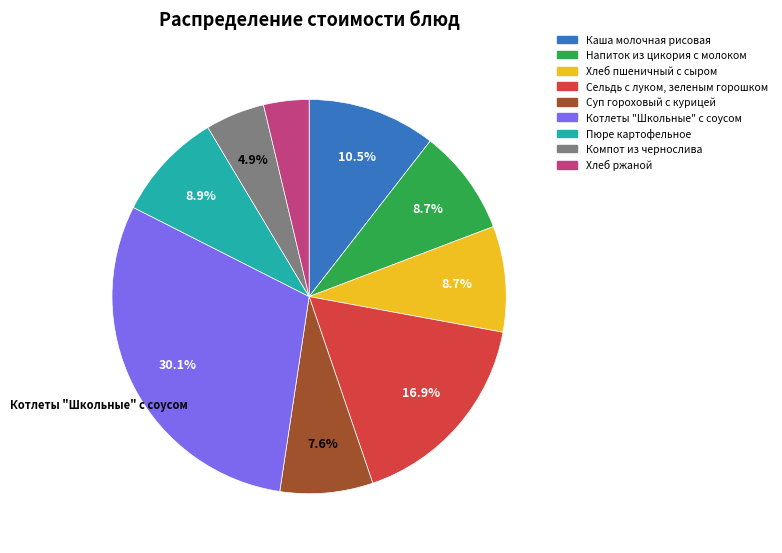

Which slice is the smallest?

Хлеб ржаной